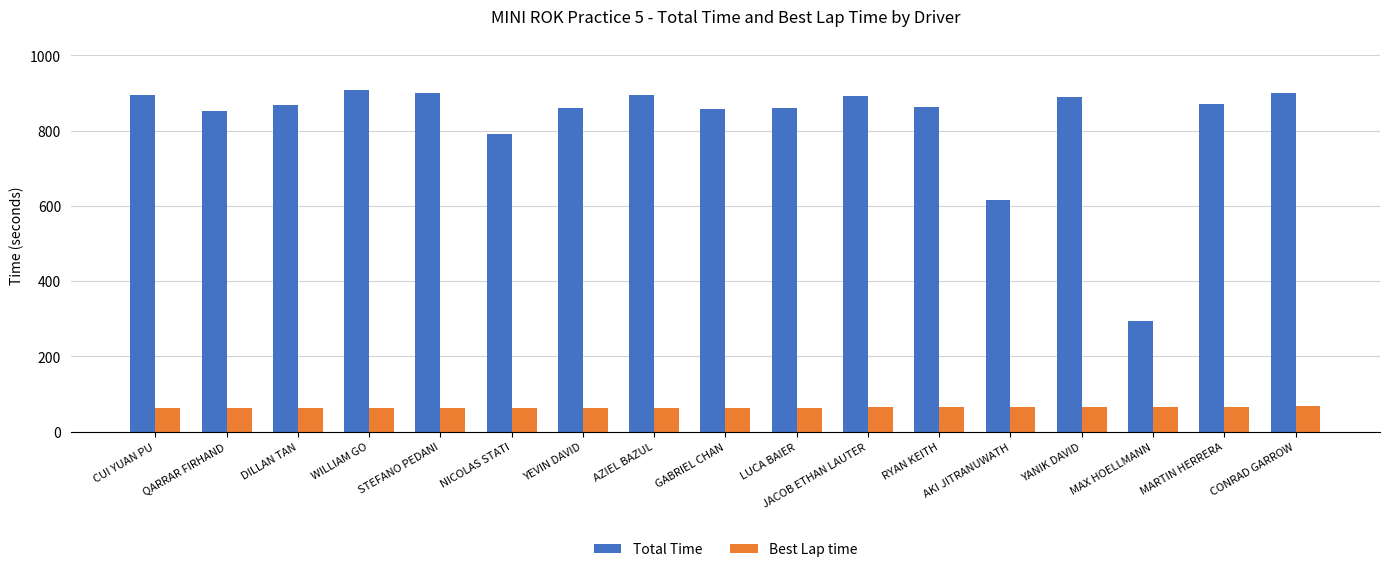

What is the approximate value of Best Lap time at JACOB ETHAN LAUTER?

64.5